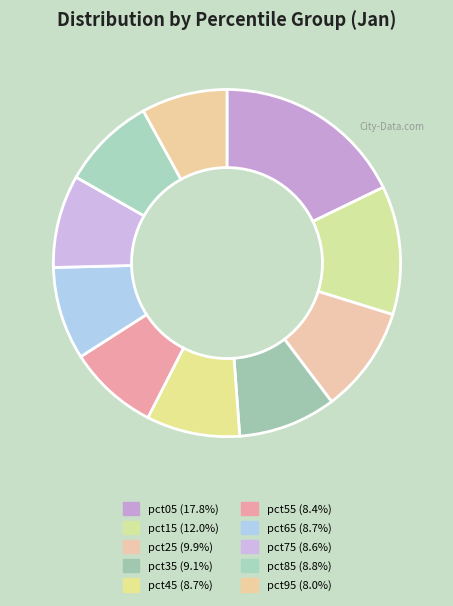

To the nearest percent, what is the combined percentage of pct45 and pct85?

17%